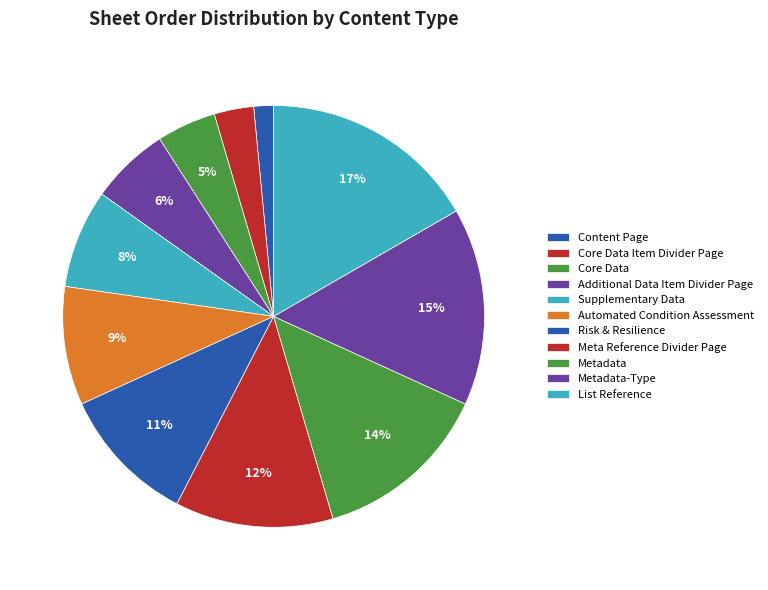

What is the largest slice in the pie chart?

List Reference